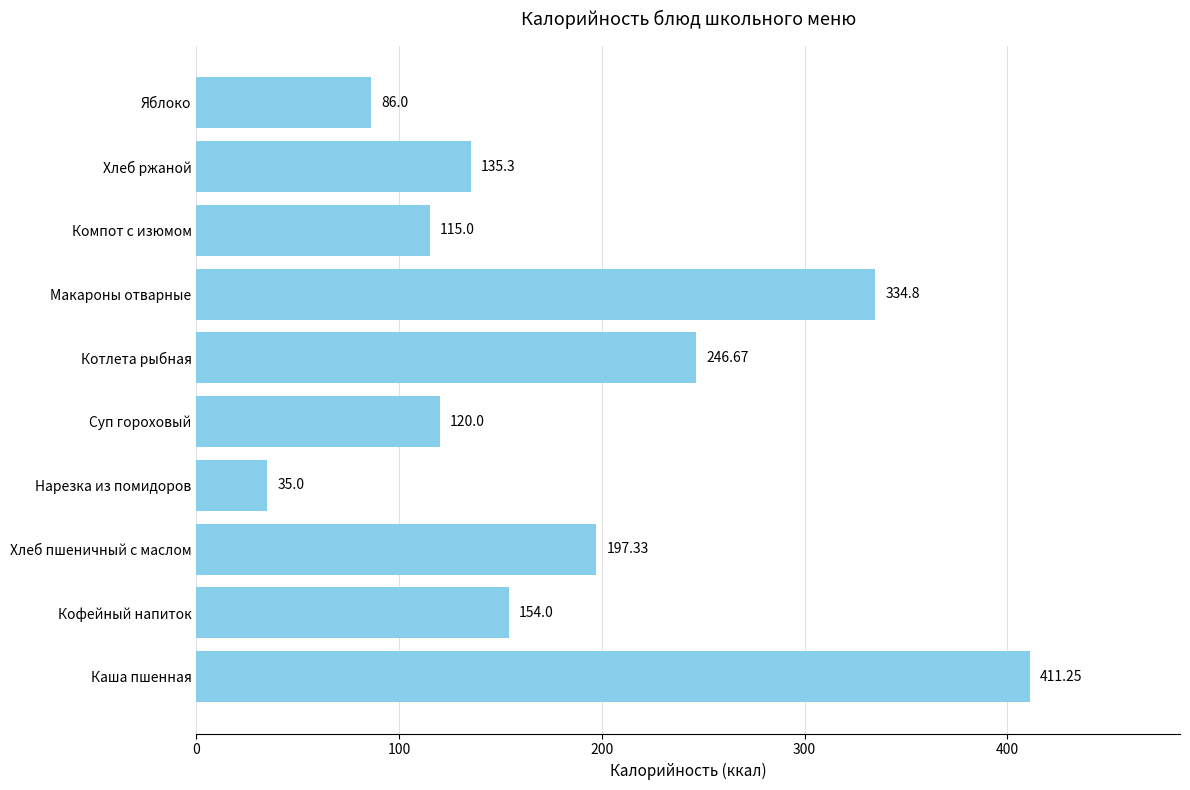

What is the change in value from Хлеб пшеничный с маслом to Яблоко?

-111.3